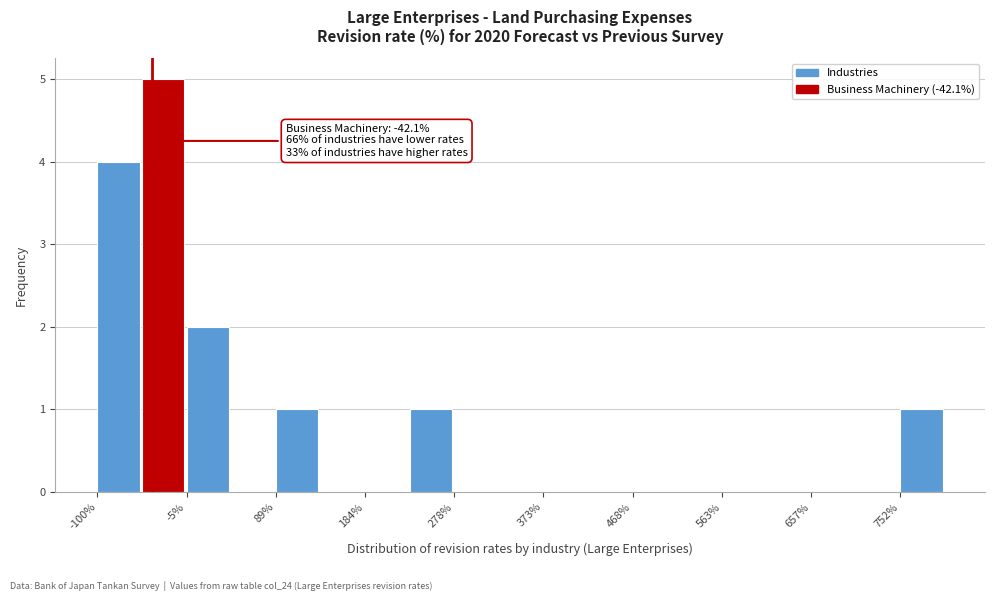

Which range on the x-axis has the tallest bar?

-50 to -10